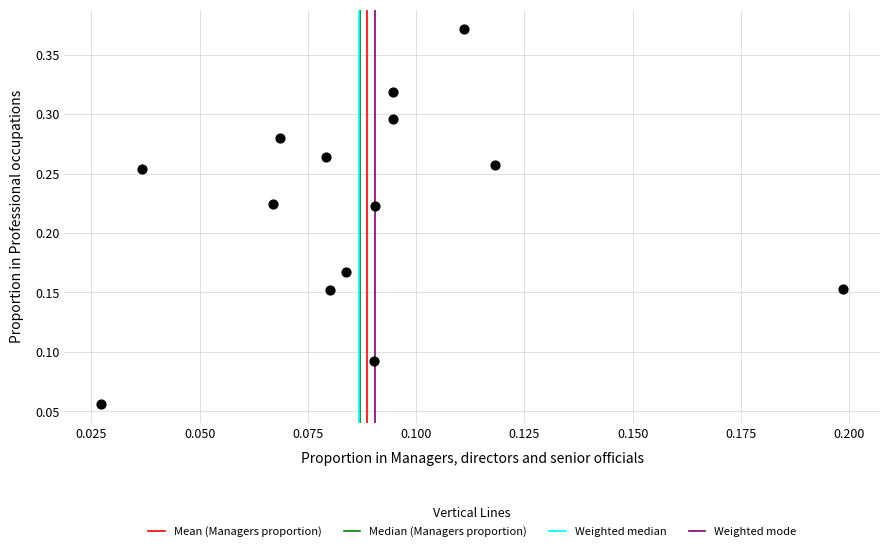

Count the number of points in this scatter plot.

14